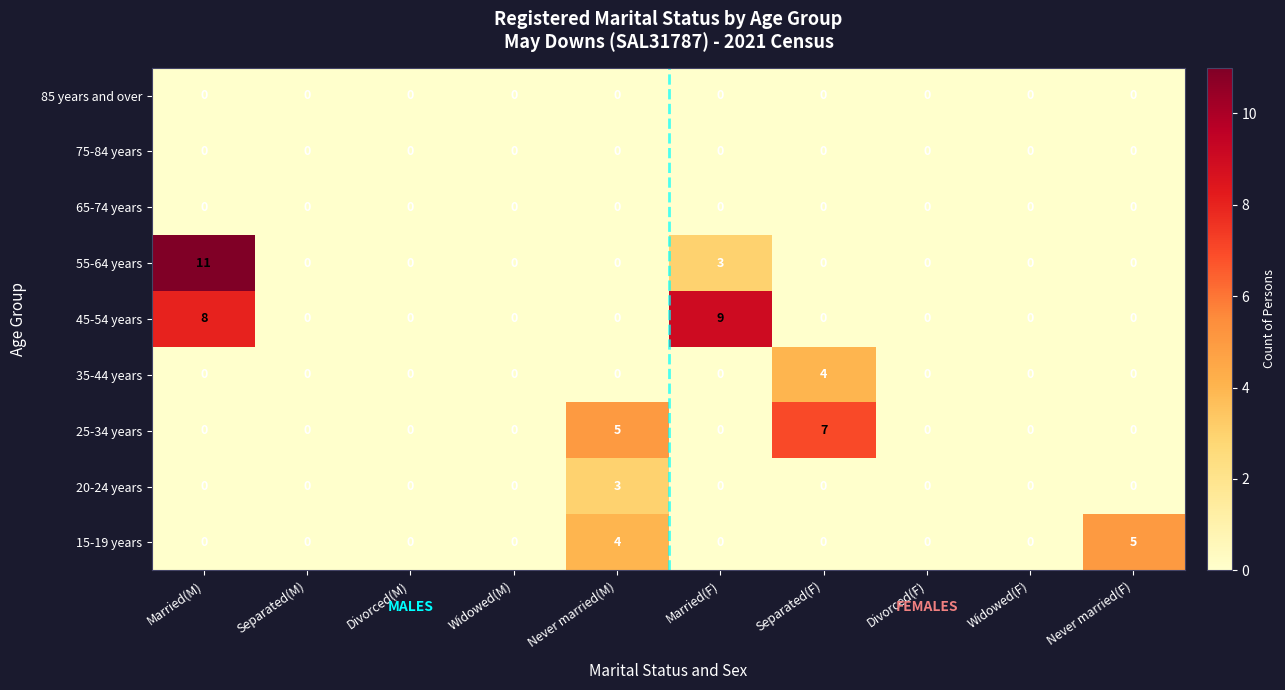

What is the sum of the 45-54 years values at Widowed(F) and Married(M)?

8